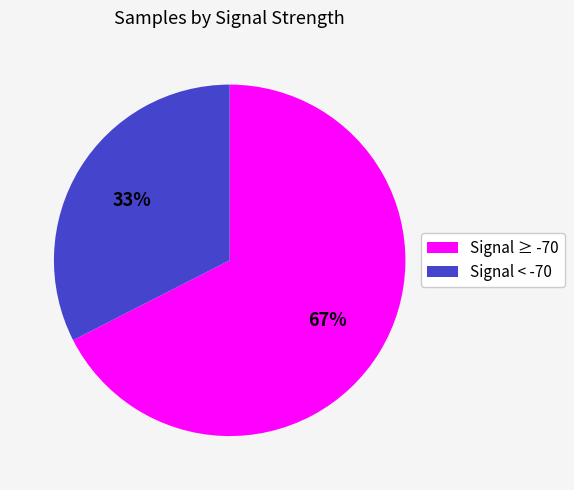

Is there a majority slice in this chart?

Yes